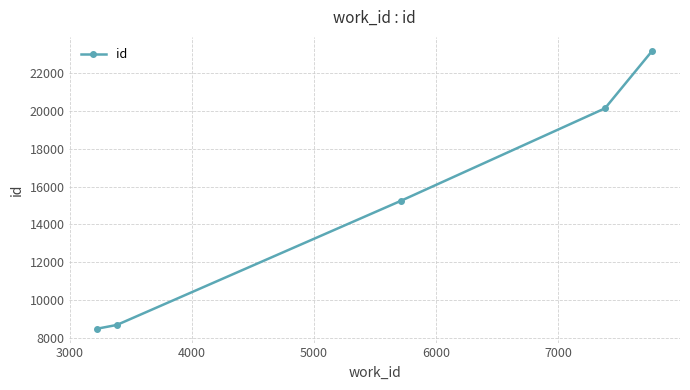

What is the average value?

15141